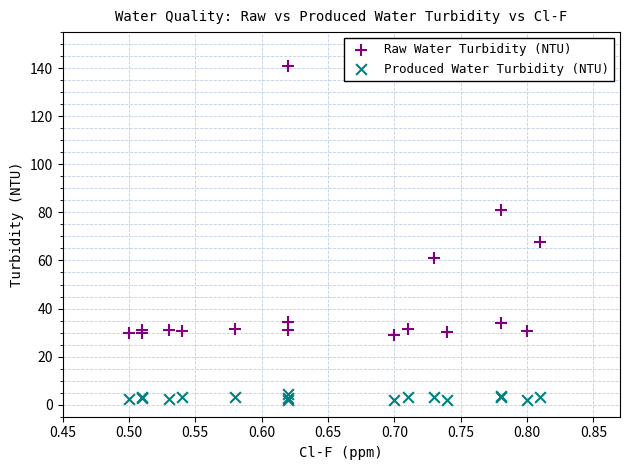

Which series has the widest spread of Y values?

Raw Water Turbidity (NTU)